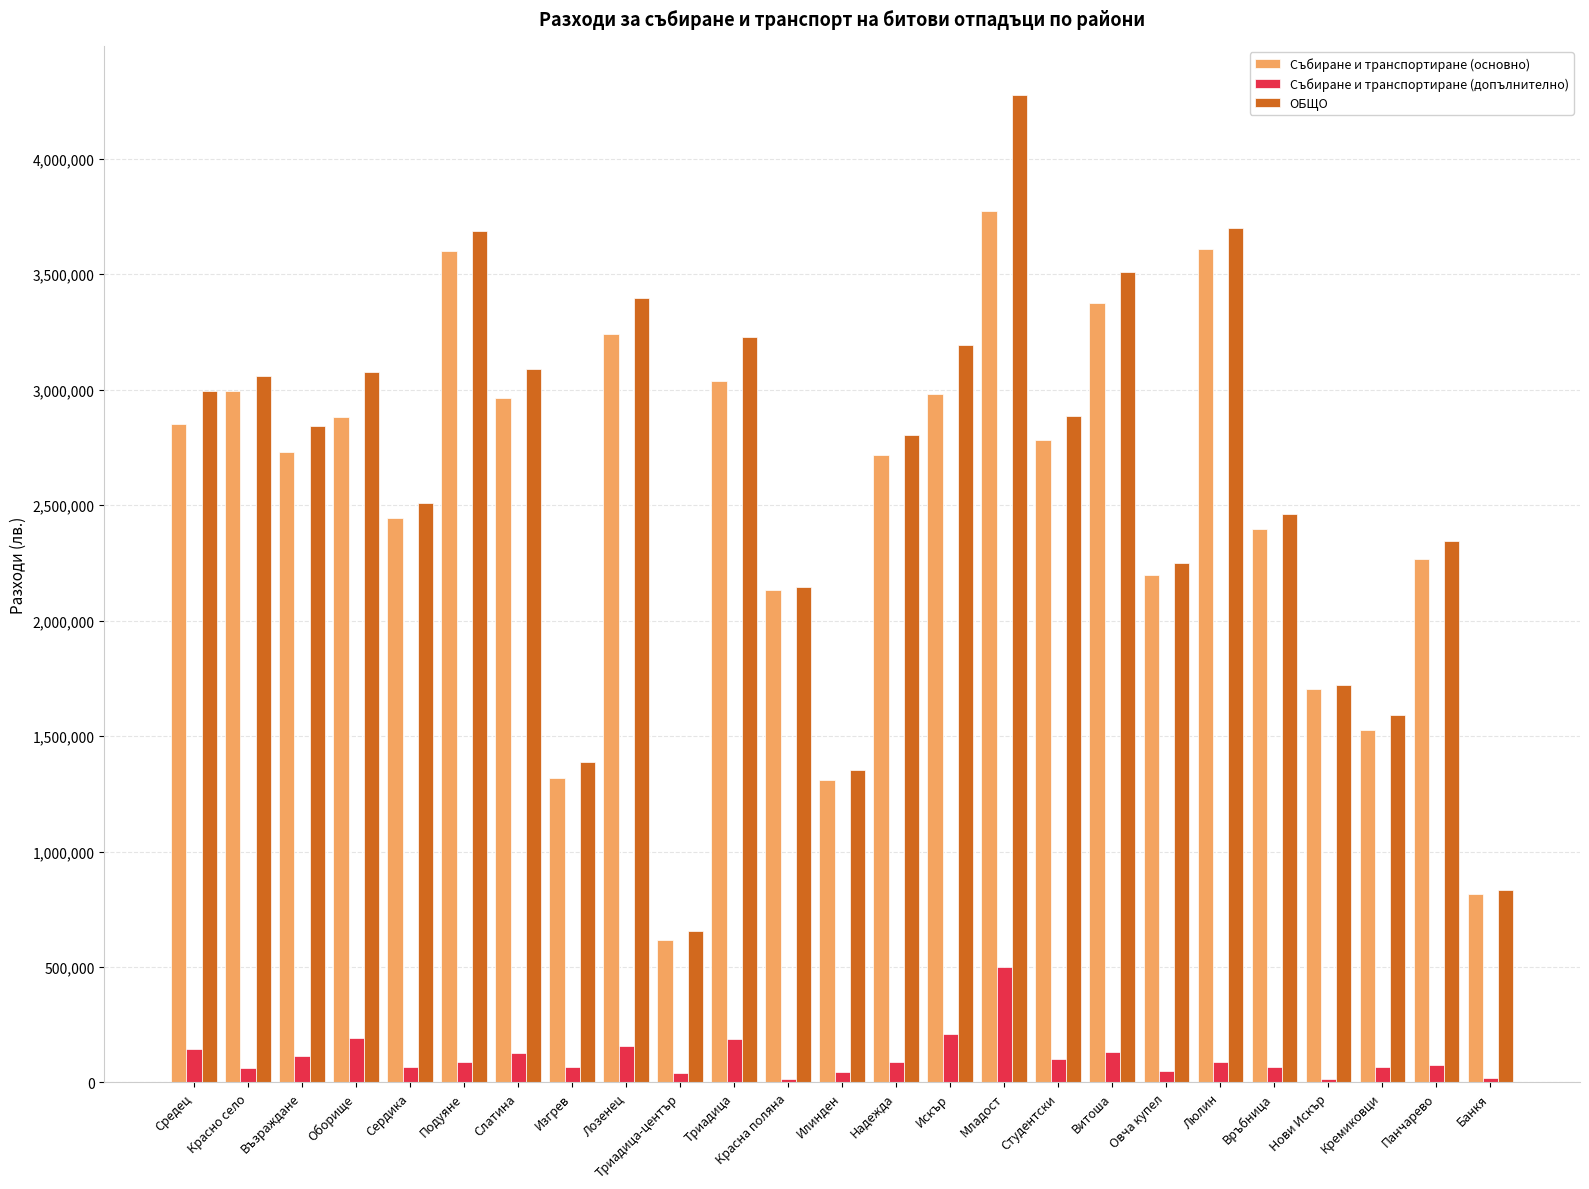

What is the total value across all series at Витоша?

7015414